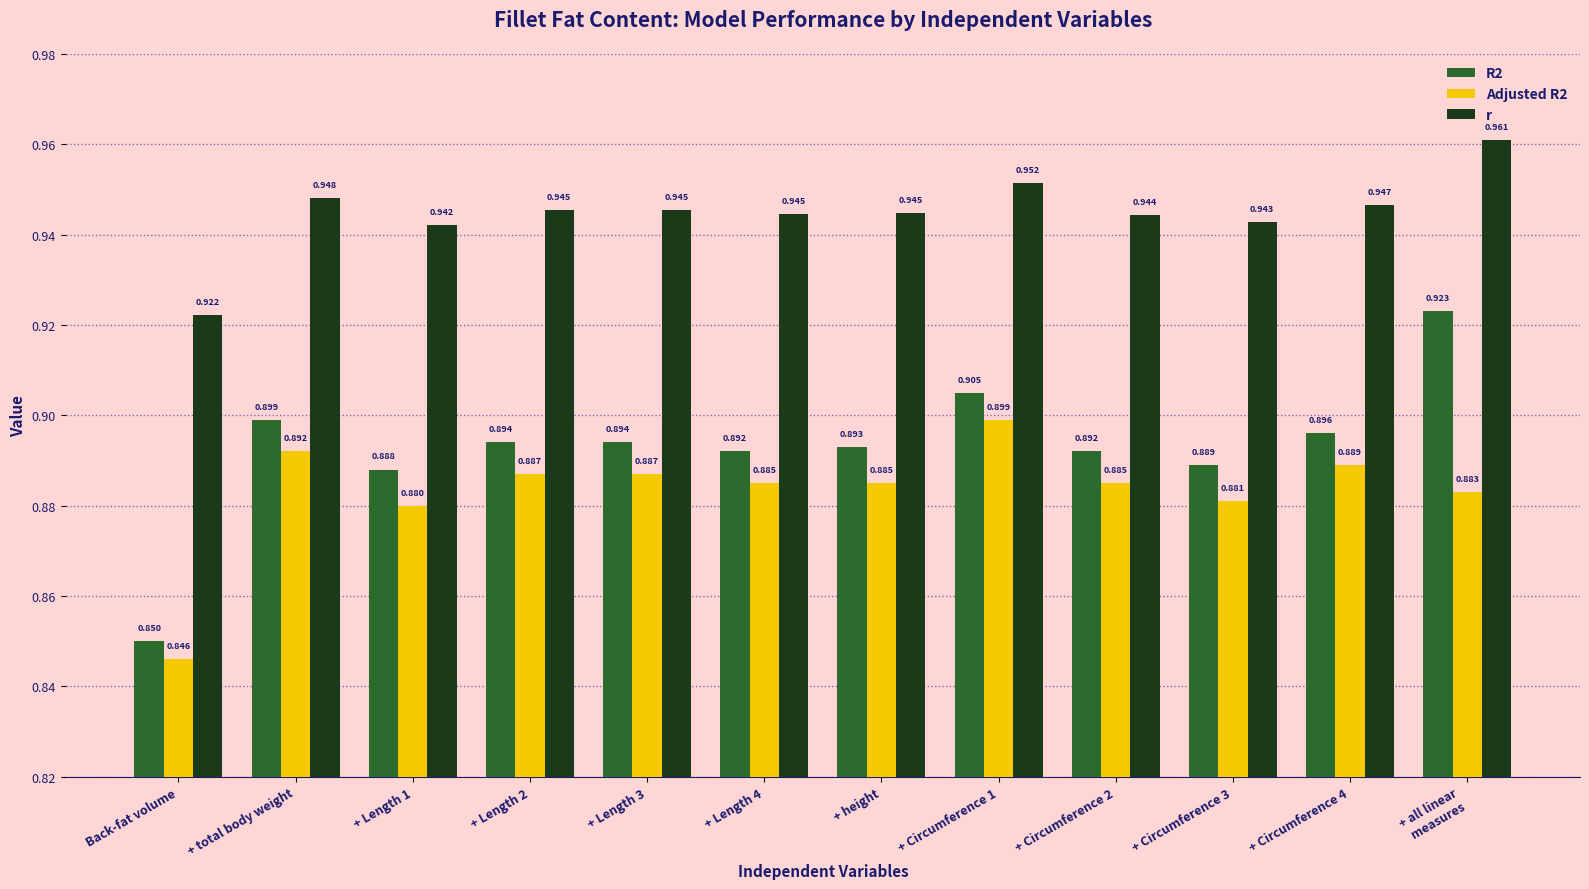

The r series shows 0.5 at + Circumference 2. True or false?

False